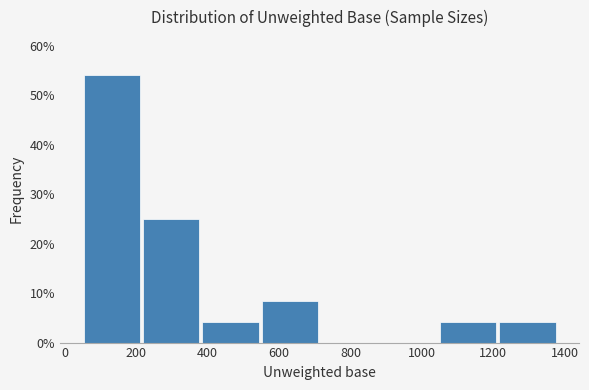

Which range on the x-axis has the tallest bar?

60 to 220